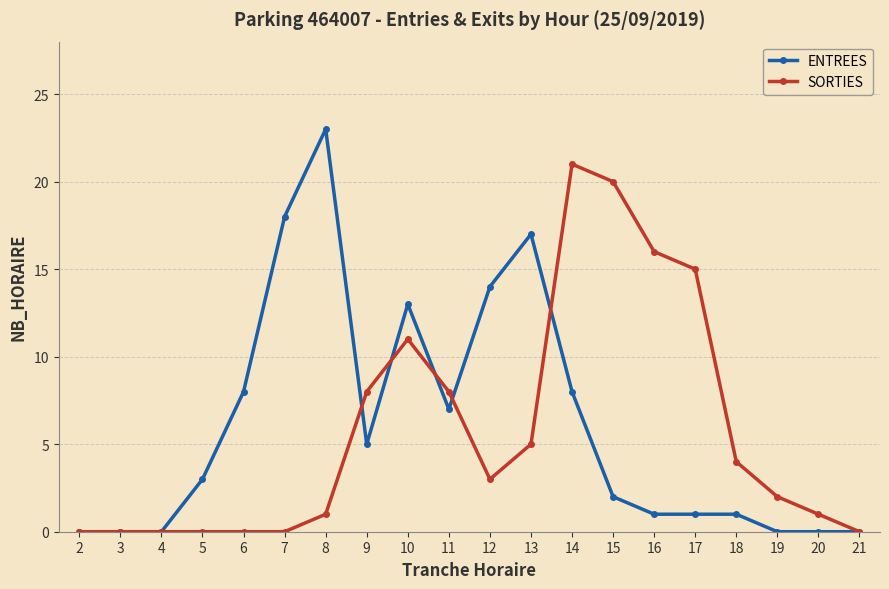

Between 18 and 19, which series saw the biggest shift?

SORTIES